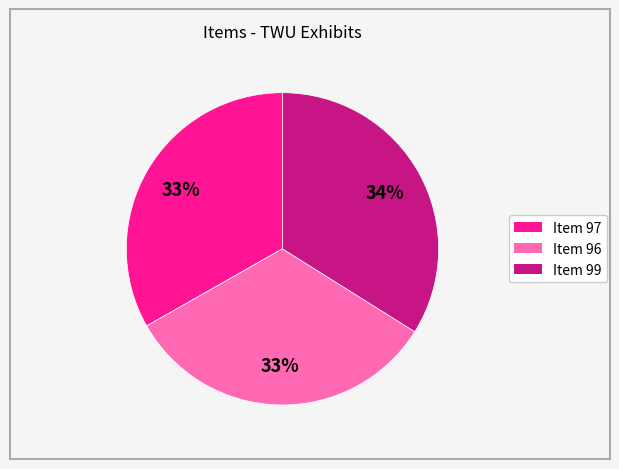

Which slice is the largest?

Item 99